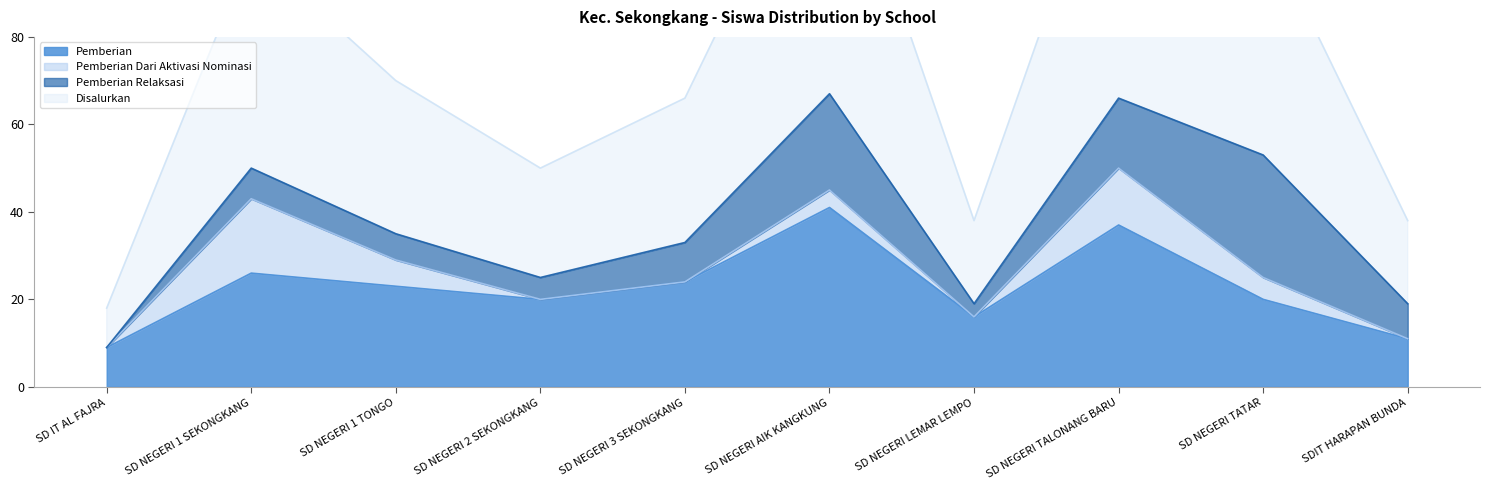

At which label does Pemberian reach its minimum?

SD IT AL FAJRA